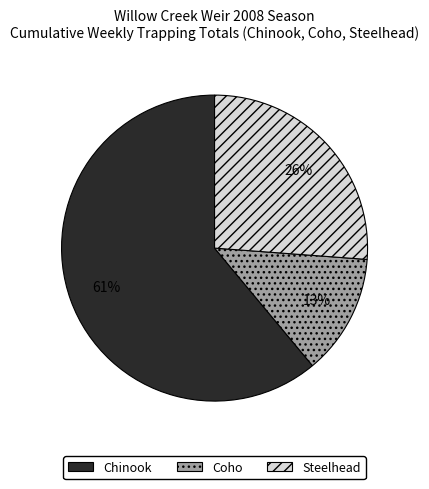

Is there a majority slice in this chart?

Yes